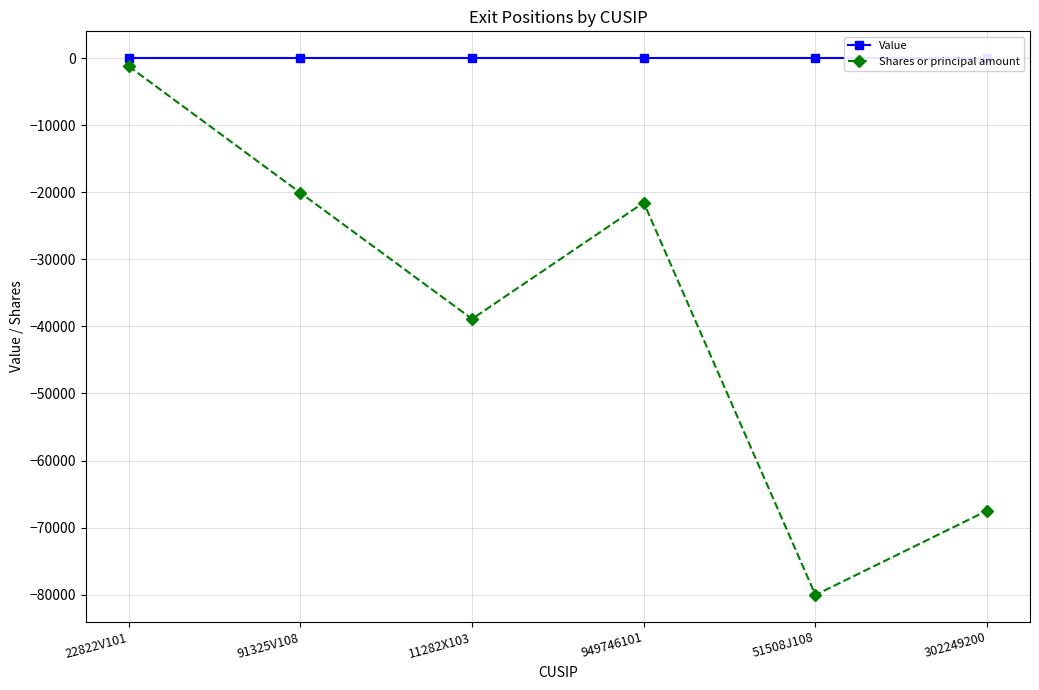

What is the minimum value for Shares or principal amount?

-80047